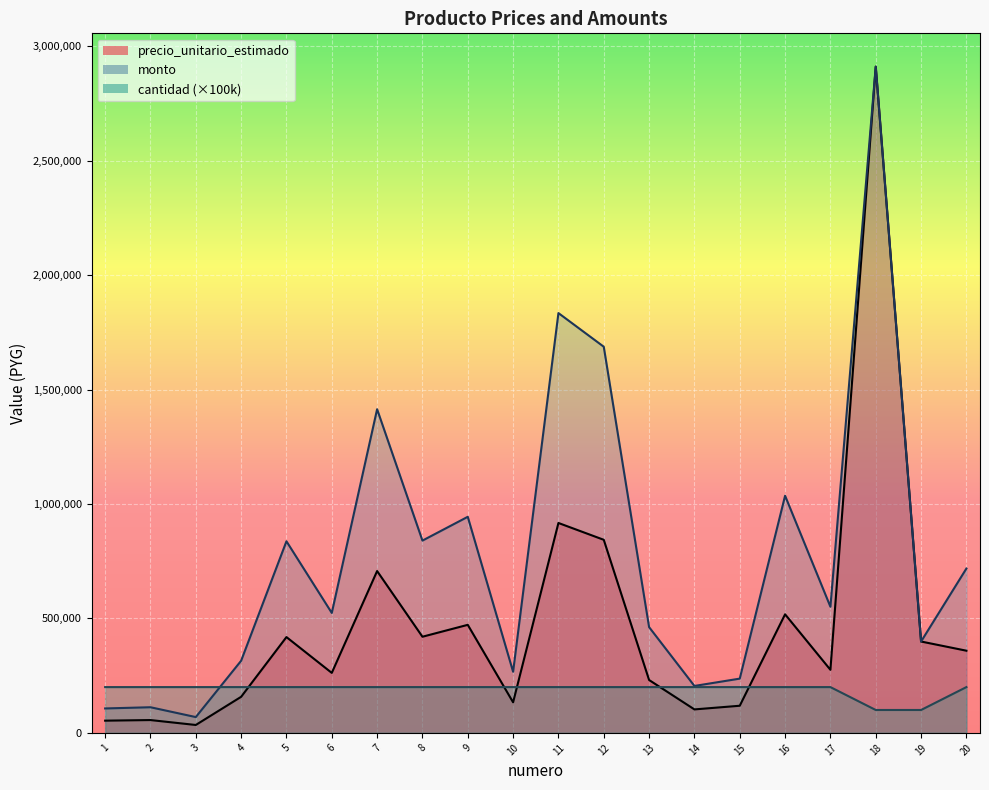

How many values in the precio_unitario_estimado series are below 359000?

10